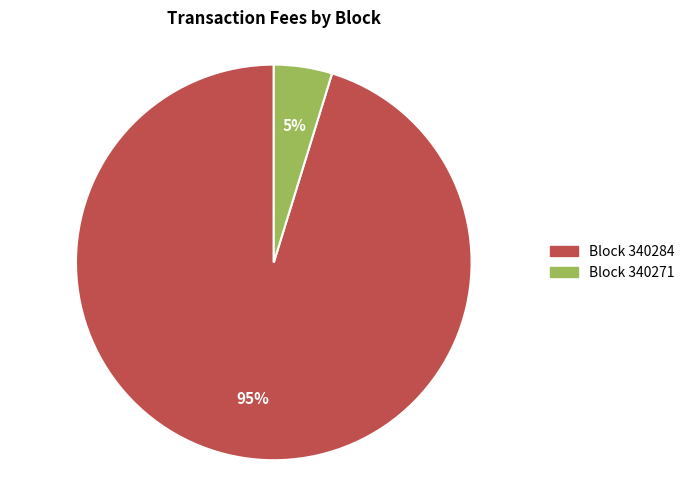

Between Block 340271 and Block 340284, which is larger?

Block 340284